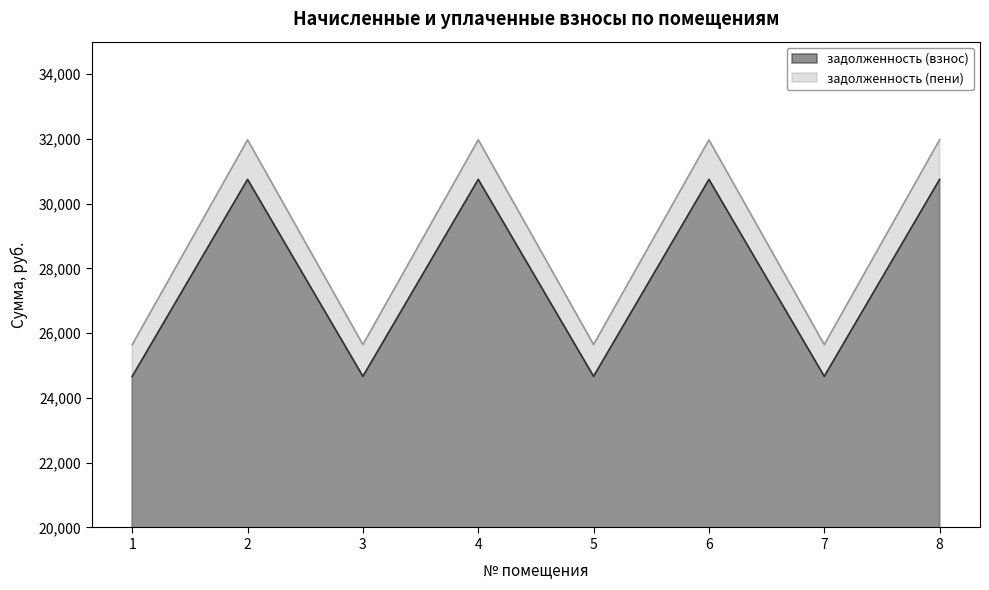

In задолженность (взнос), how many points are lower than both neighbors (excluding endpoints)?

3